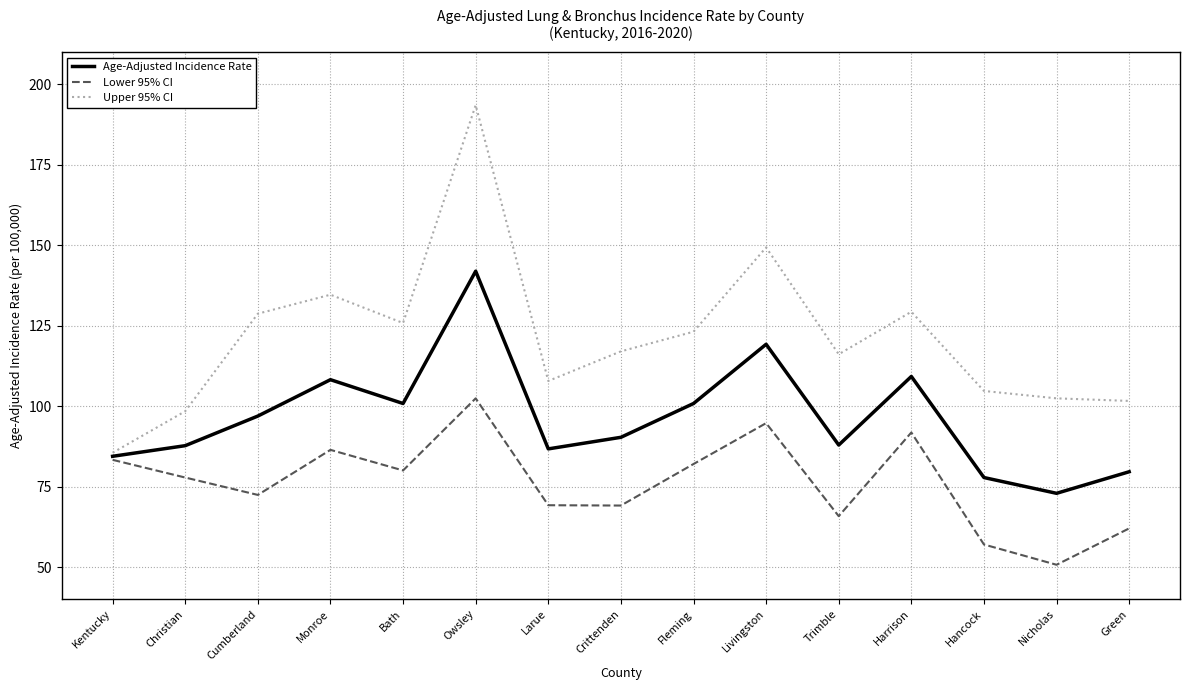

Between Fleming and Green, which series saw the biggest shift?

Upper 95% CI